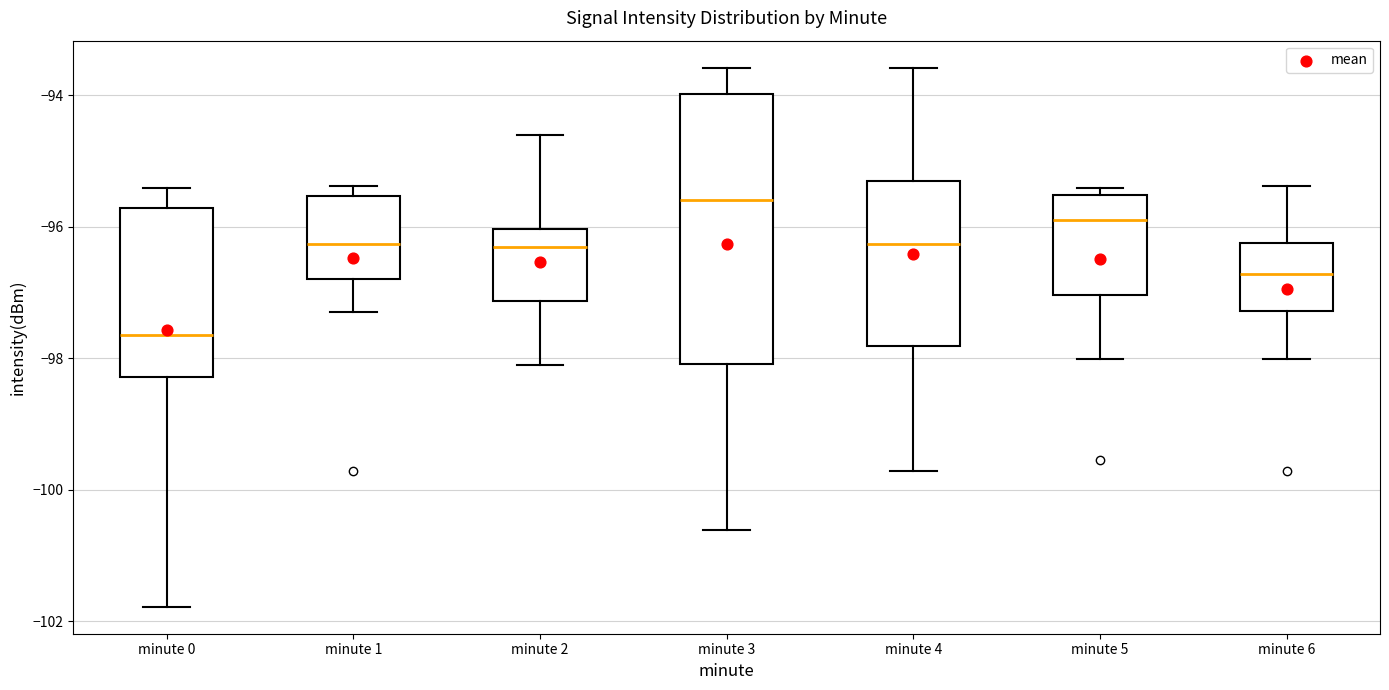

Reading left to right, transcribe this box plot: for each box, give where its median line is, the range the box spans, and where its two whiskers end, as read against the y-axis. The values are not printed on the chart, so give them approximately, as read against the axis.

minute 0: median -97.6, box -98.2 to -95.8, whiskers -101.8 to -95.4
minute 1: median -96.2, box -96.8 to -95.6, whiskers -97.2 to -95.4
minute 2: median -96.4, box -97.2 to -96.0, whiskers -98.2 to -94.6
minute 3: median -95.6, box -98.0 to -94.0, whiskers -100.6 to -93.6
minute 4: median -96.2, box -97.8 to -95.2, whiskers -99.8 to -93.6
minute 5: median -95.8, box -97.0 to -95.6, whiskers -98.0 to -95.4
minute 6: median -96.8, box -97.2 to -96.2, whiskers -98.0 to -95.4